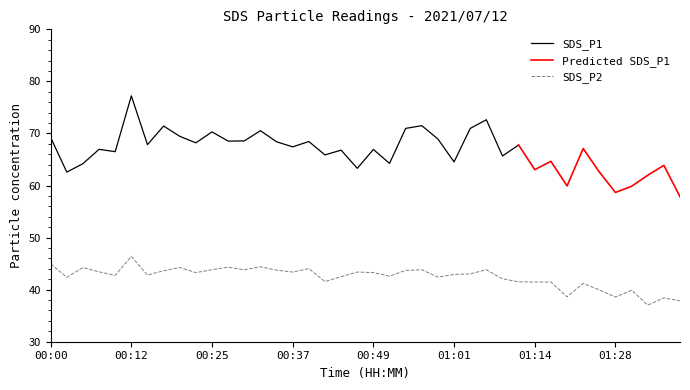

List the labels in order of value, smallest first.

01:34, 01:39, 01:36, 01:28, 01:20, 01:31, 01:25, 01:22, 01:14, 01:17, 01:11, 00:42, 01:09, 00:03, 00:59, 00:44, 00:52, 00:10, 00:15, 01:01, 01:04, 00:22, 00:49, 00:37, 00:47, 00:08, 00:17, 00:54, 00:34, 00:30, 00:25, 00:56, 01:06, 00:39, 00:05, 00:20, 00:27, 00:32, 00:00, 00:12